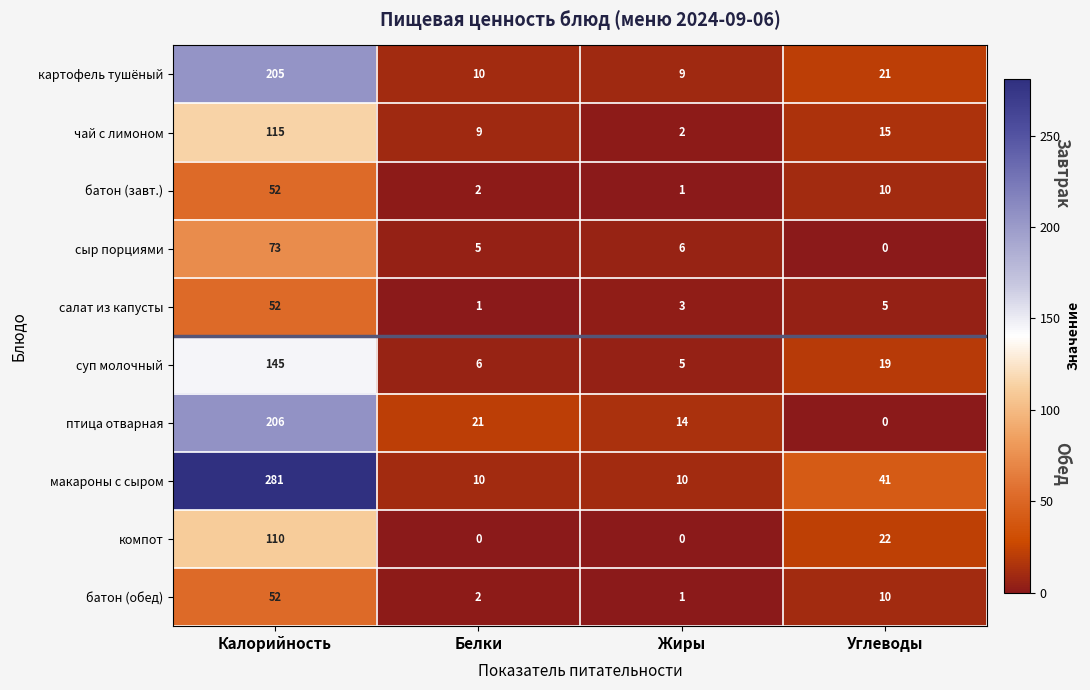

What is the maximum value shown in the chart?

281